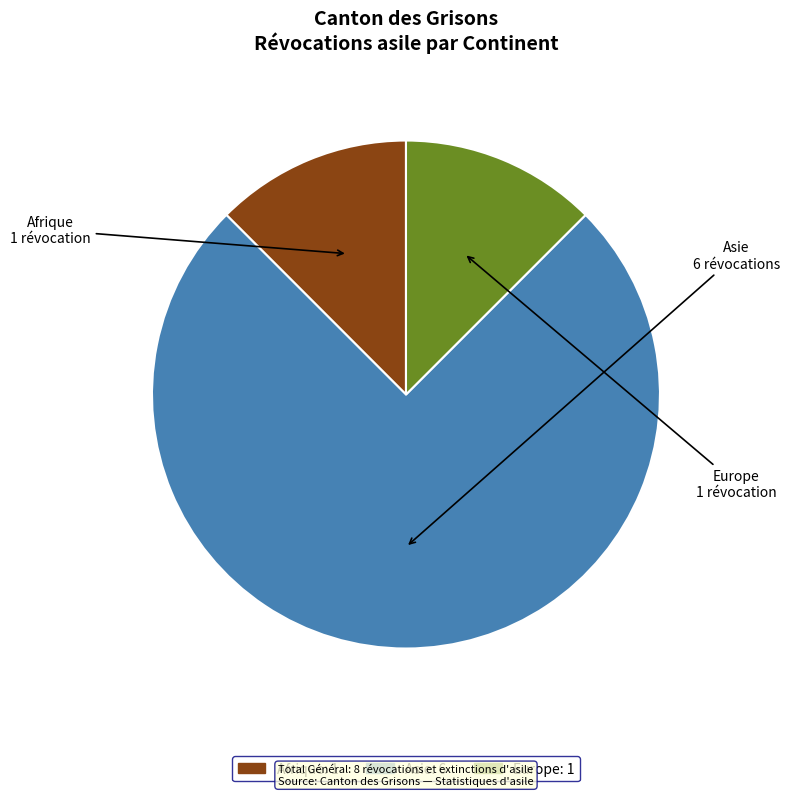

Is there any slice that represents more than half of the pie?

Yes